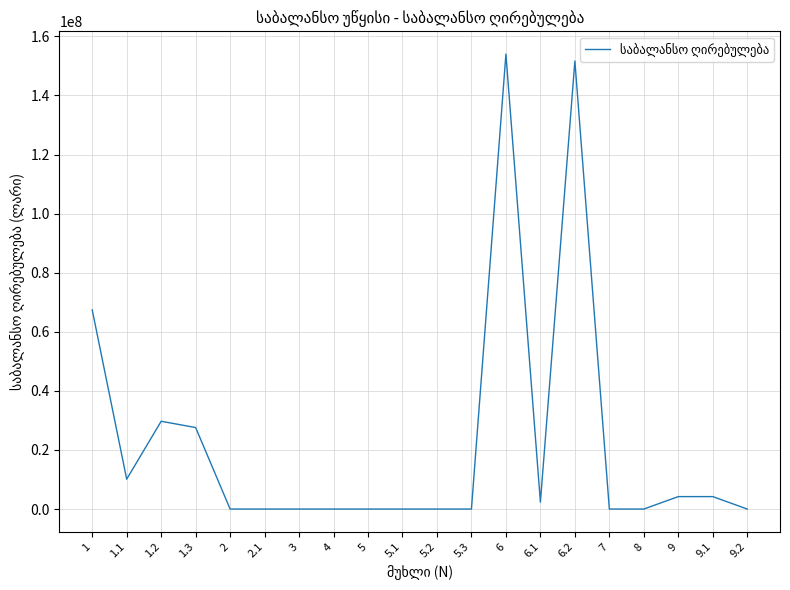

Reading left to right, transcribe all the data shown in this chart.

67406771.8	10114243.0	29709499.5	27583029.3	0.0	0.0	0.0	0.0	0.0	0.0	0.0	0.0	154002665.1	2338377.6	151664287.5	0.0	0.0	4210850.5	4210850.5	0.0